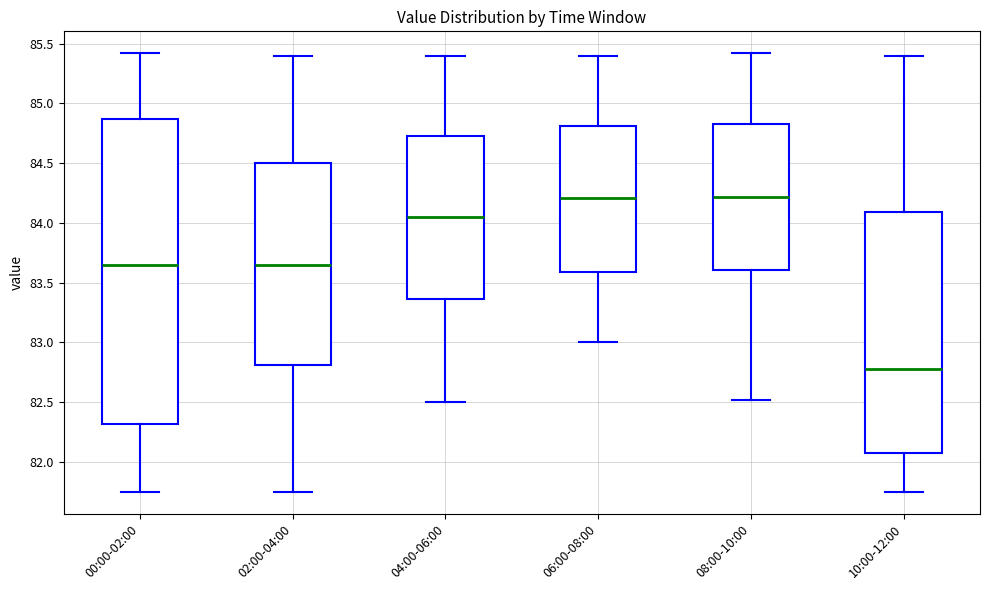

Reading left to right, read every box against the y-axis: the position of its median line, the range the box covers, and the ends of its whiskers. The values are not printed on the chart, so give them approximately, as read against the axis.

00:00-02:00: median 83.65, box 82.30 to 84.85, whiskers 81.75 to 85.40
02:00-04:00: median 83.65, box 82.80 to 84.50, whiskers 81.75 to 85.40
04:00-06:00: median 84.05, box 83.35 to 84.75, whiskers 82.50 to 85.40
06:00-08:00: median 84.20, box 83.60 to 84.80, whiskers 83.00 to 85.40
08:00-10:00: median 84.20, box 83.60 to 84.85, whiskers 82.50 to 85.40
10:00-12:00: median 82.80, box 82.10 to 84.10, whiskers 81.75 to 85.40